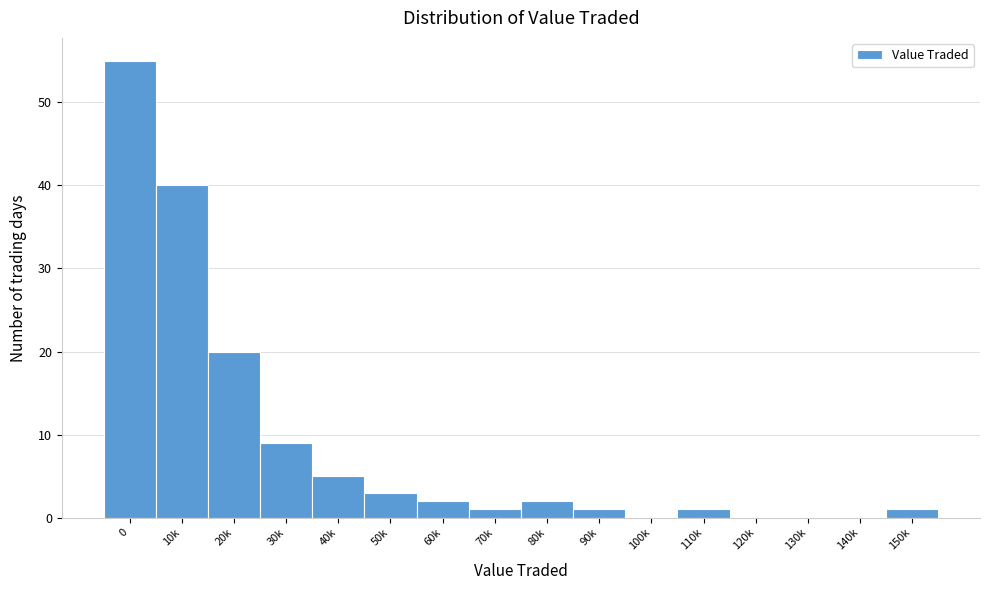

Reading left to right, transcribe all the data shown in this chart.

0=55	10k=40	20k=20	30k=9	40k=5	50k=3	60k=2	70k=1	80k=2	90k=1	100k=0	110k=1	120k=0	130k=0	140k=0	150k=1